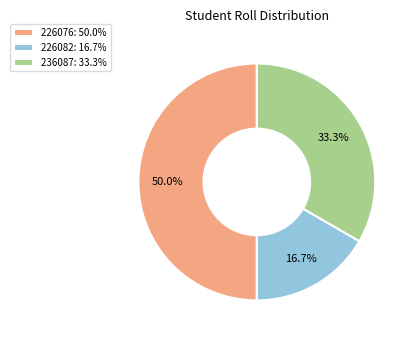

What percentage do 226082 and 236087 together represent?

50.0%